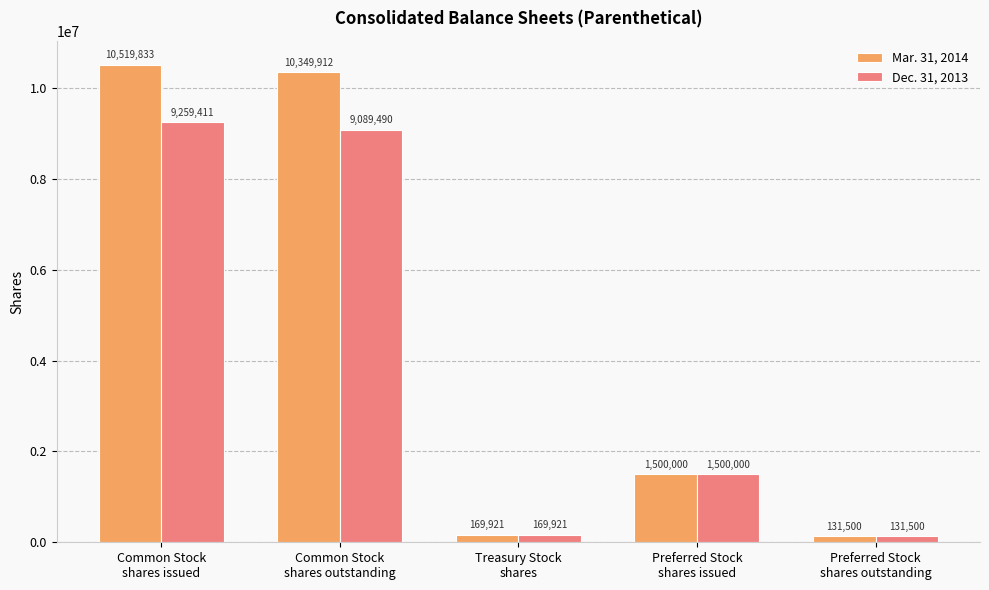

At how many categories does at least one series exceed 6211973?

2